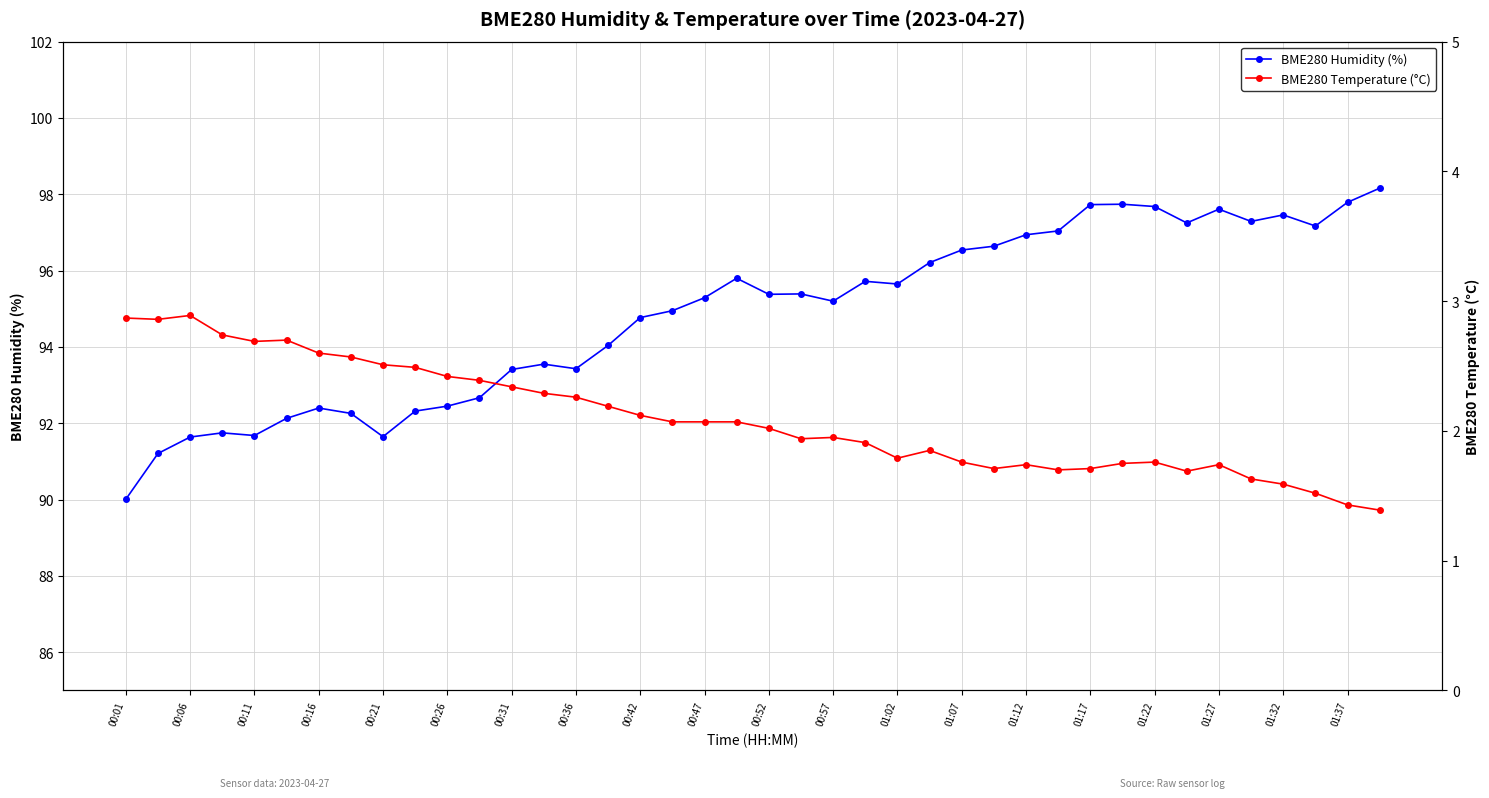

Does the chart have visible grid lines?

Yes